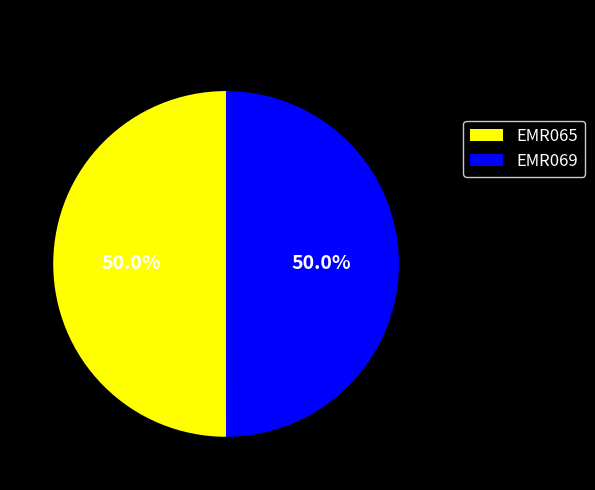

What percentage is NOT represented by EMR069?

50.0%